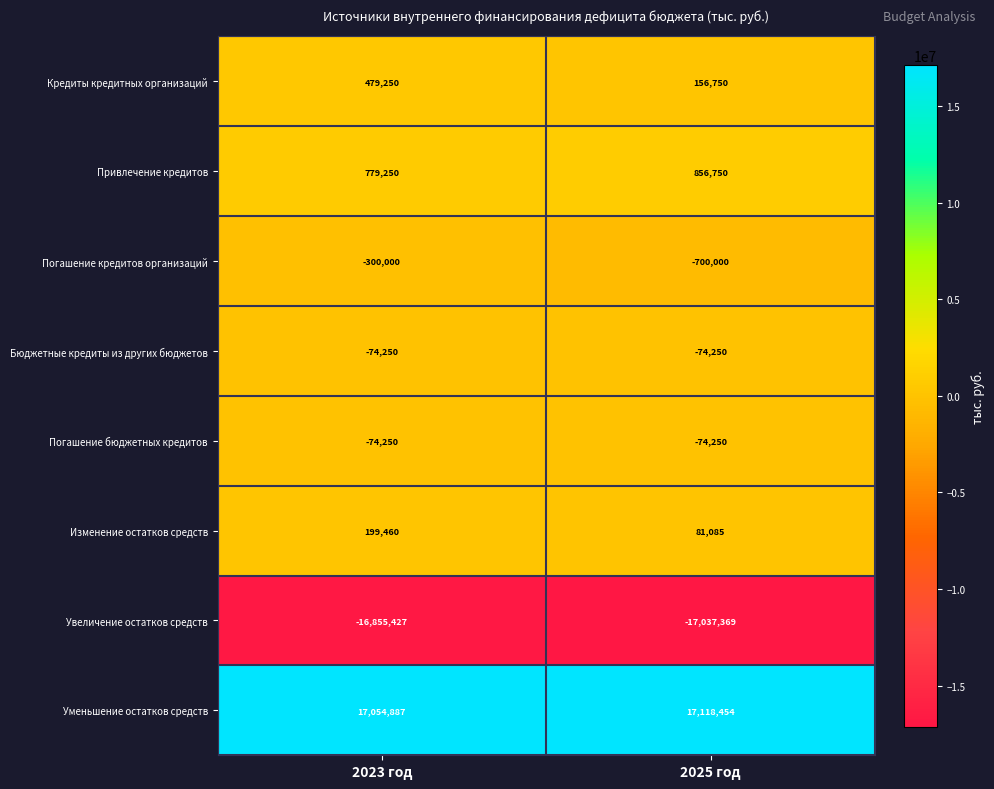

How many values in the Привлечение кредитов series are below 856750?

1